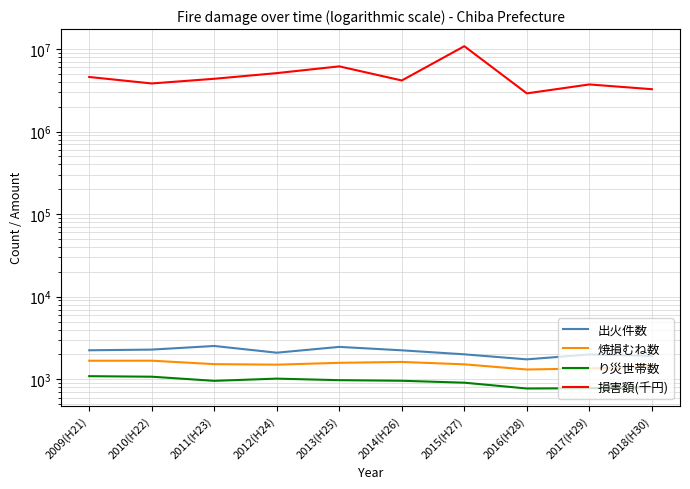

Does the chart display data point markers on the line(s)?

No